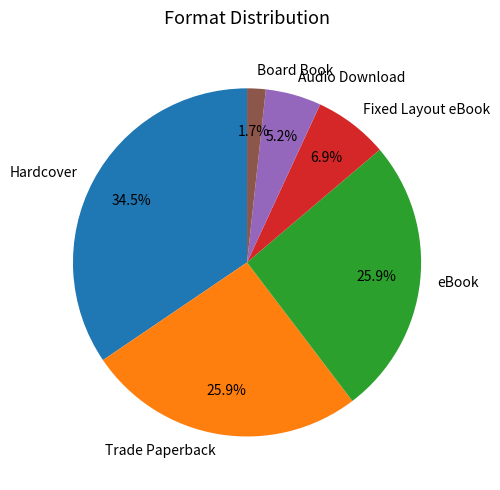

To the nearest percent, what is the difference between the largest and smallest slice percentages?

33%